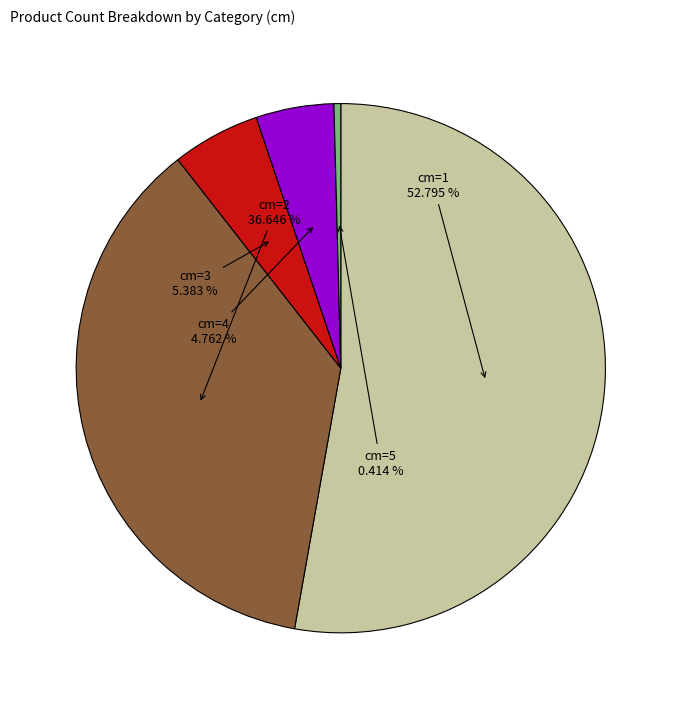

Is there a majority slice in this chart?

Yes